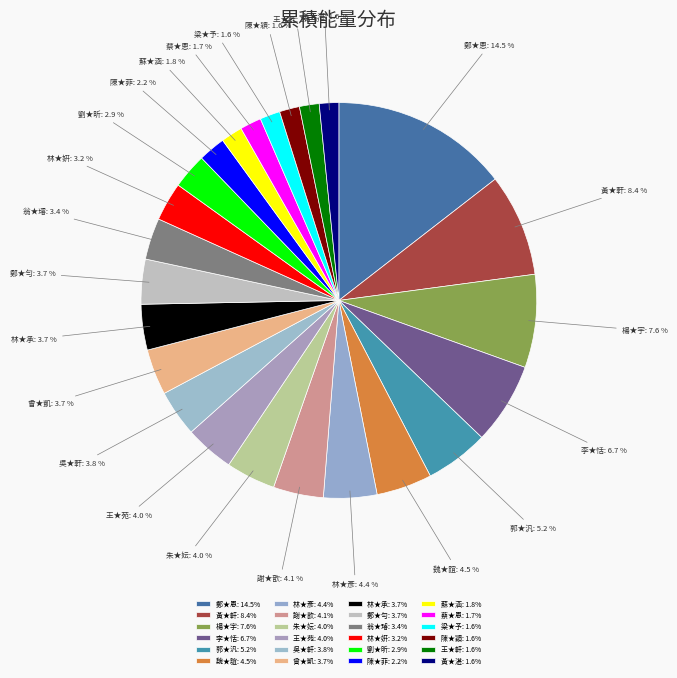

Is the sum of 林★承 and 陳★菲 greater than half?

No